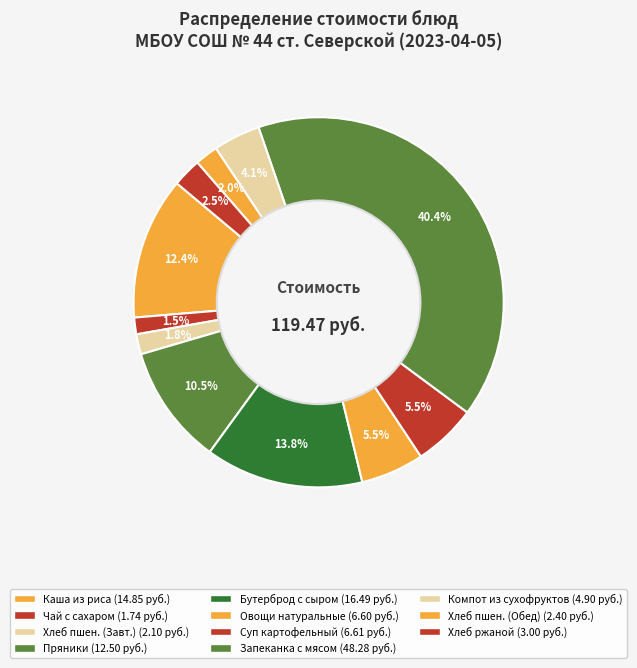

Is there a majority slice in this chart?

No